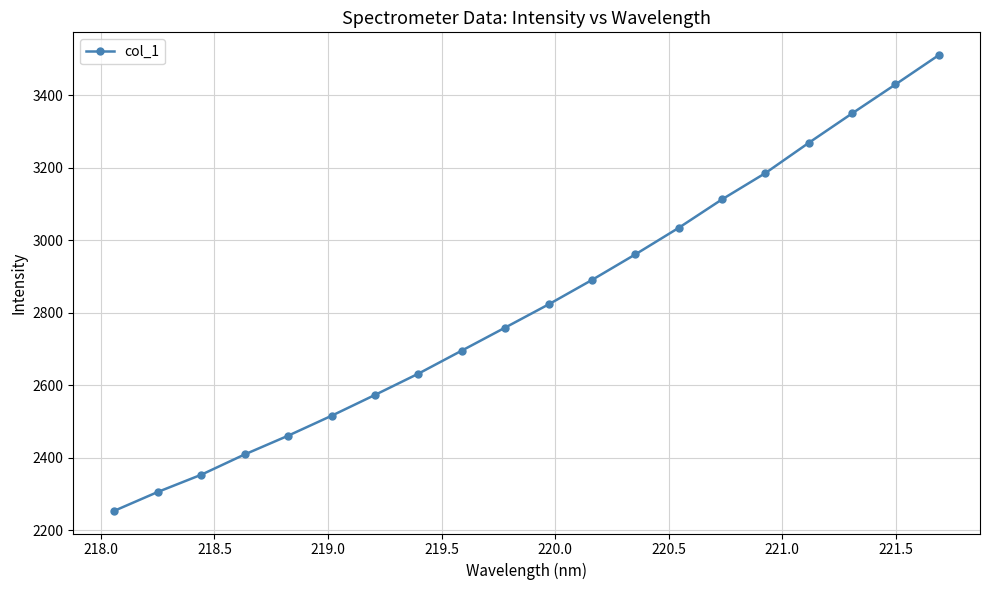

What is the difference between the maximum and minimum values?

1256.8